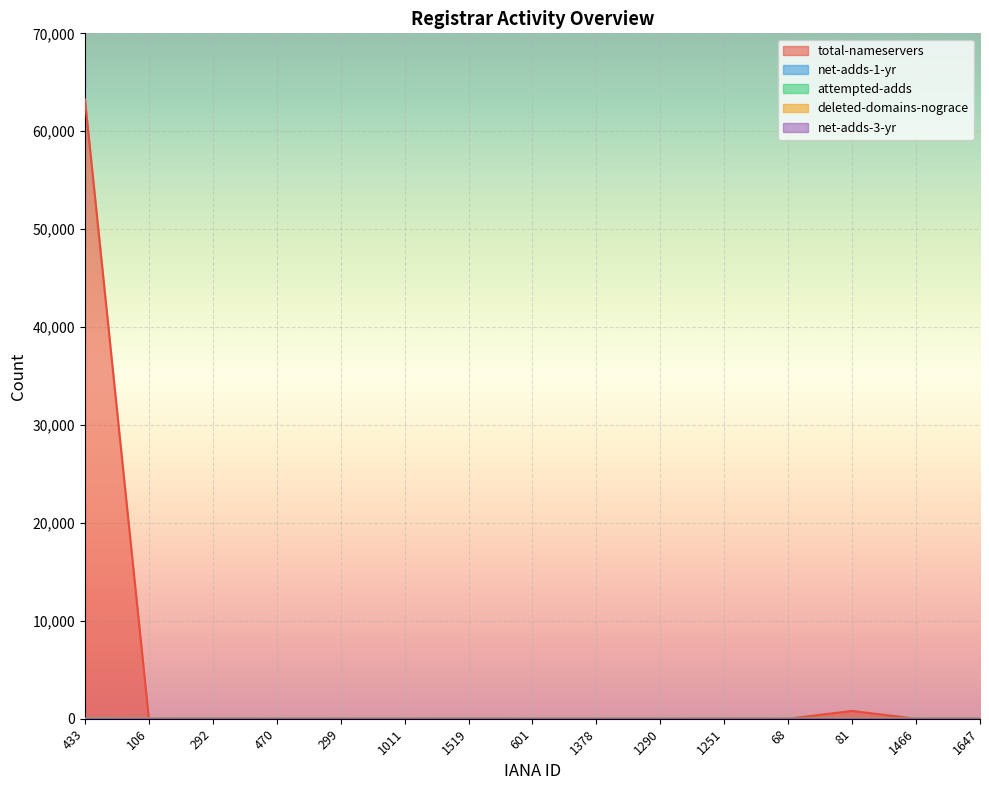

What is the greatest value displayed?

63251